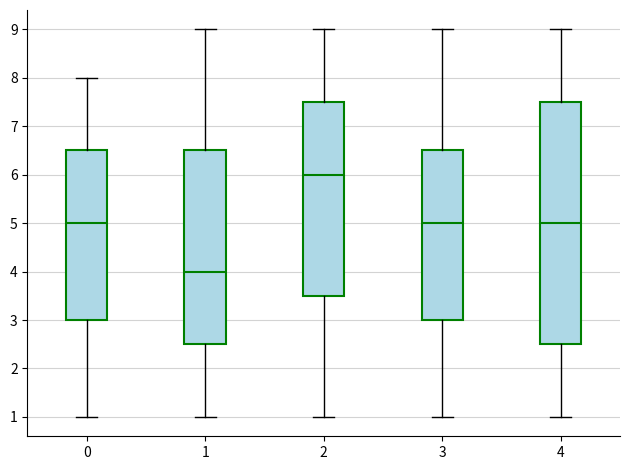

Which box is the tallest, from its lower edge to its upper edge?

4